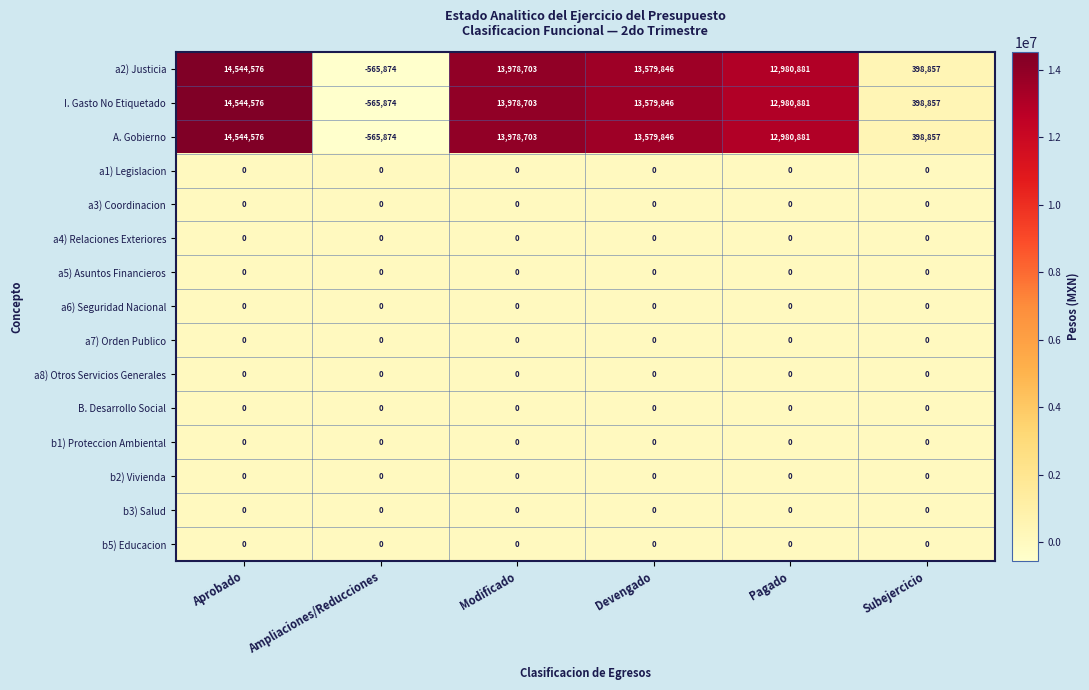

What is the total value across all series at Subejercicio?

1196571